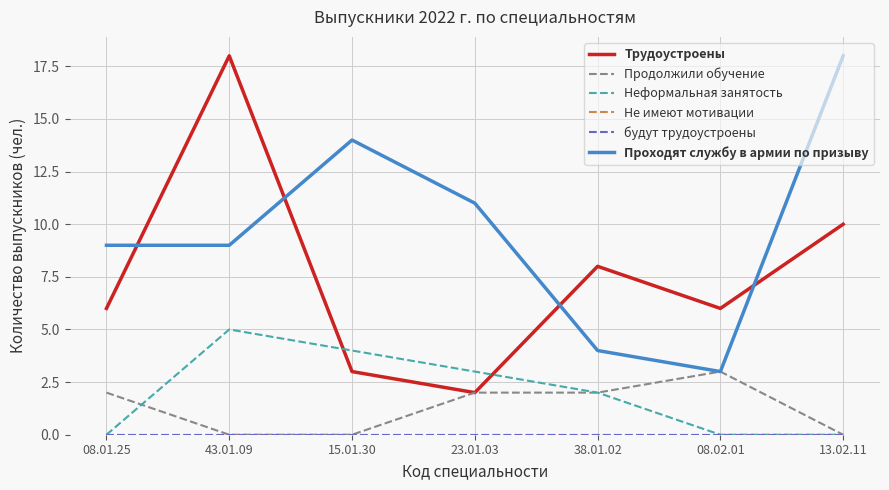

True or false: Неформальная занятость has a value of -3 at 08.02.01.

False